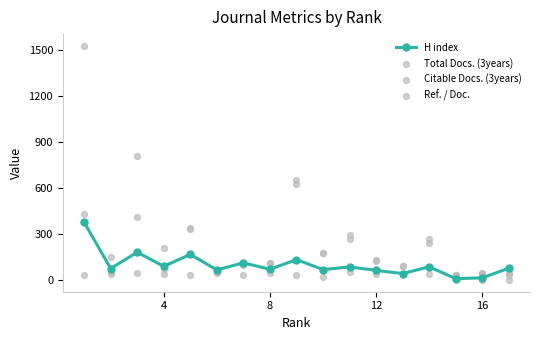

Which series reaches the maximum Y coordinate?

Citable Docs. (3years)